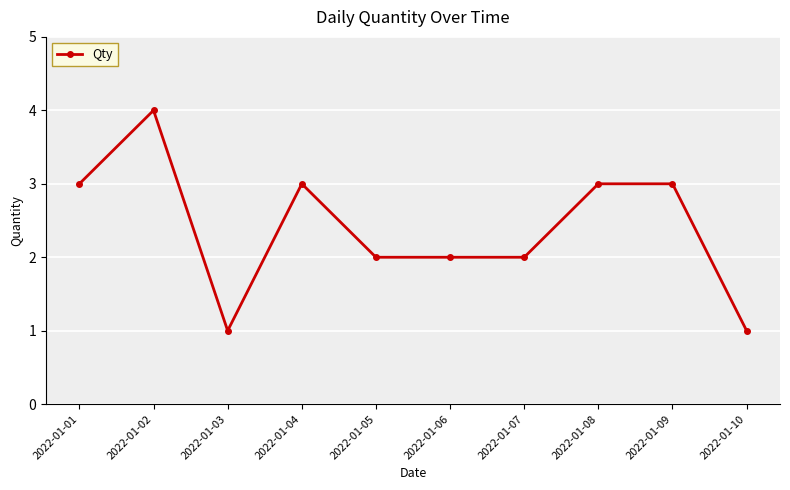

Count the values in the range 2 to 3.

7